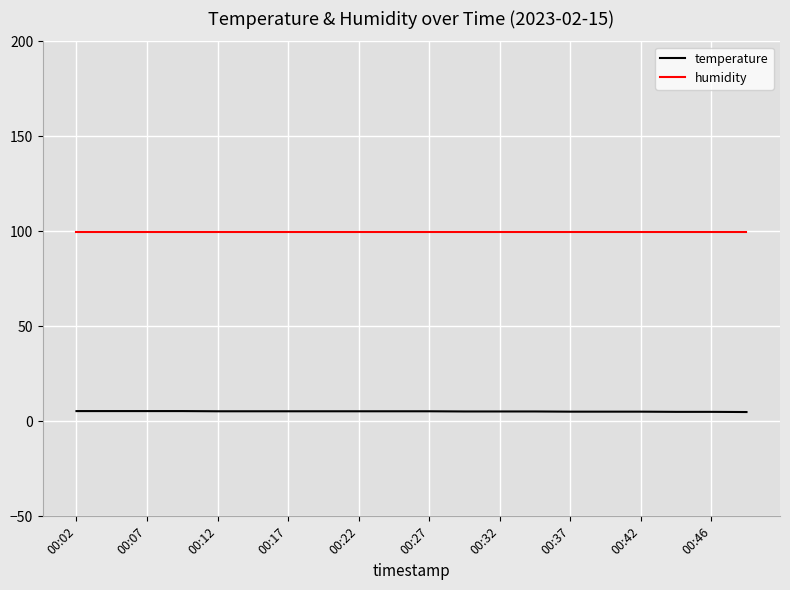

What are all the series names shown in the legend?

temperature, humidity